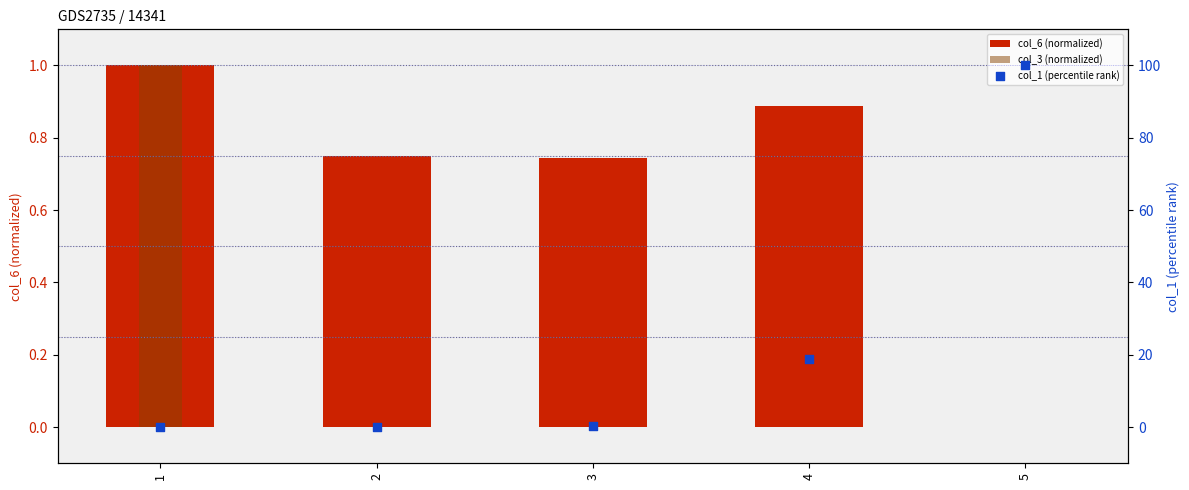

Which series contains the highest Y value?

col_1 (percentile rank)